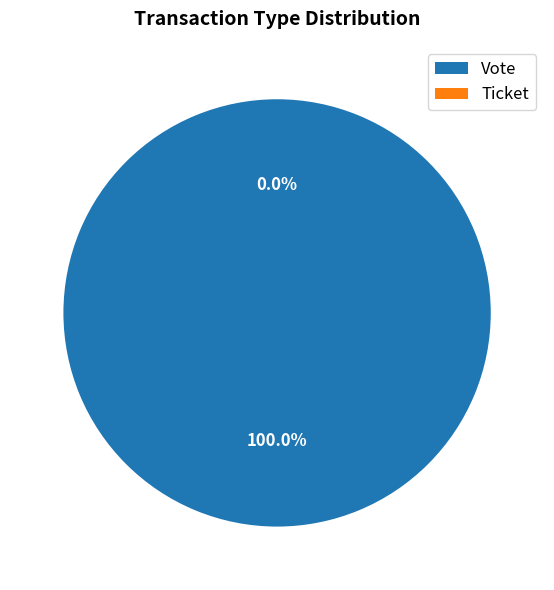

What is the change in value from Vote to Ticket?

-1